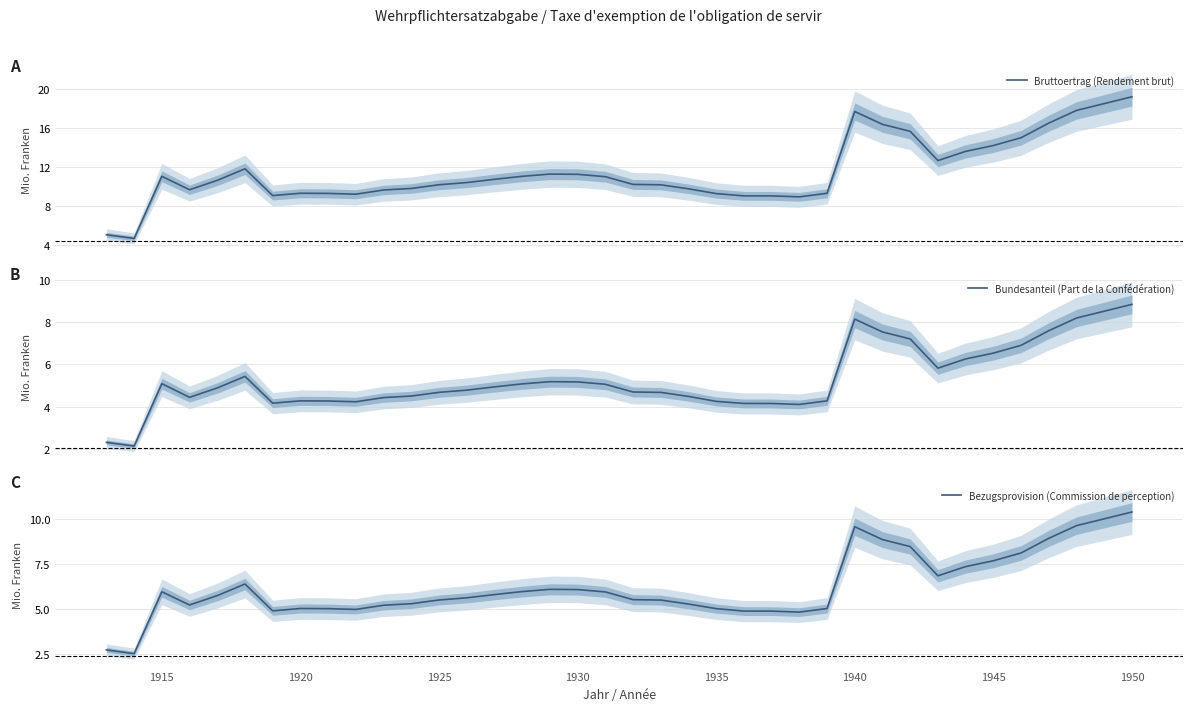

True or false: Bundesanteil (Part de la Confédération) and Bezugsprovision (Commission de perception) cross at least once.

False